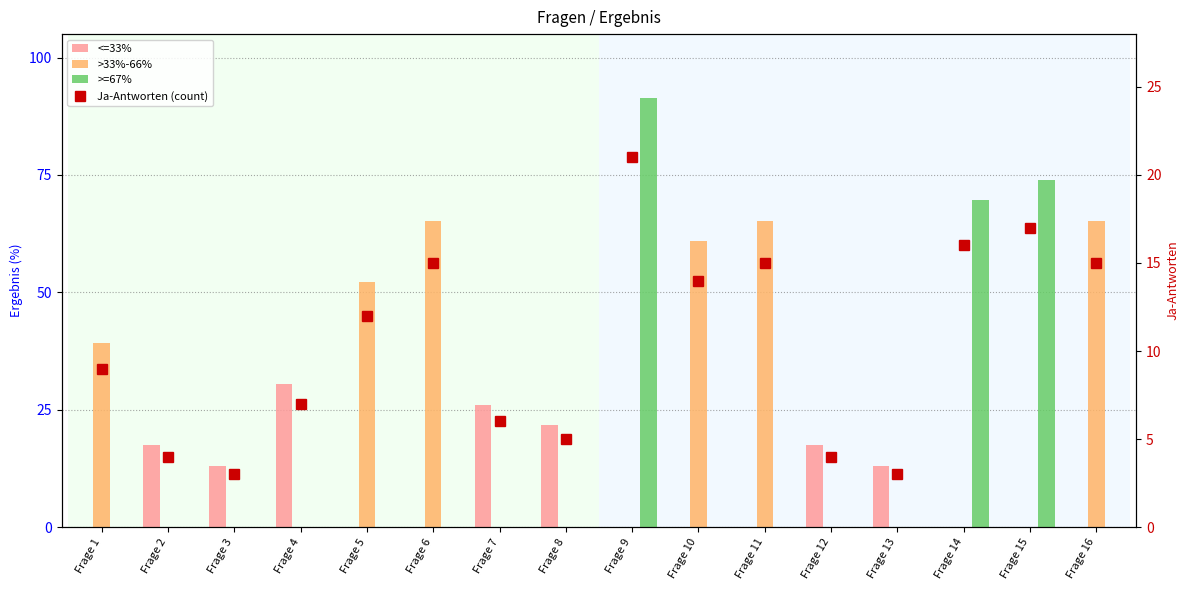

Which category has the lowest value in the >33%-66% series?

Frage 2